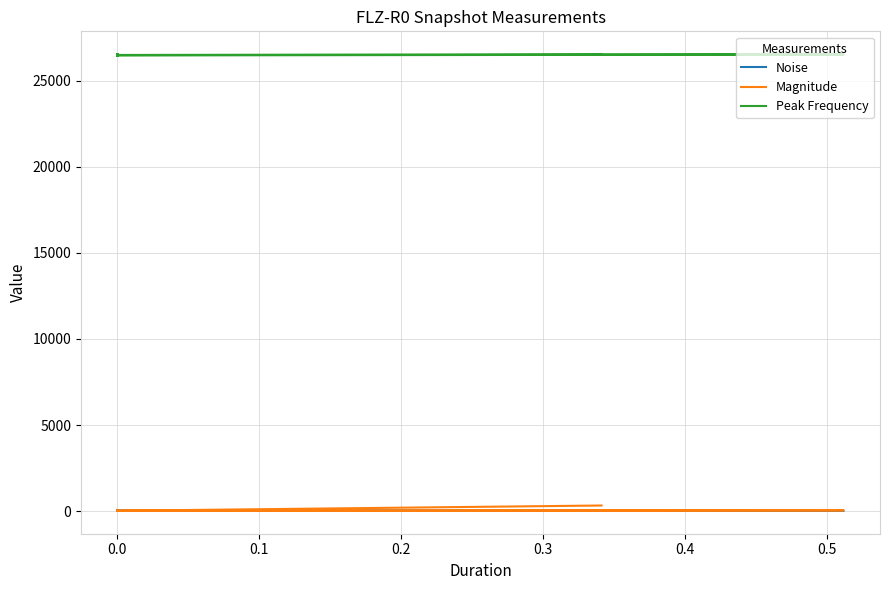

True or false: Noise and Magnitude intersect in this chart.

True